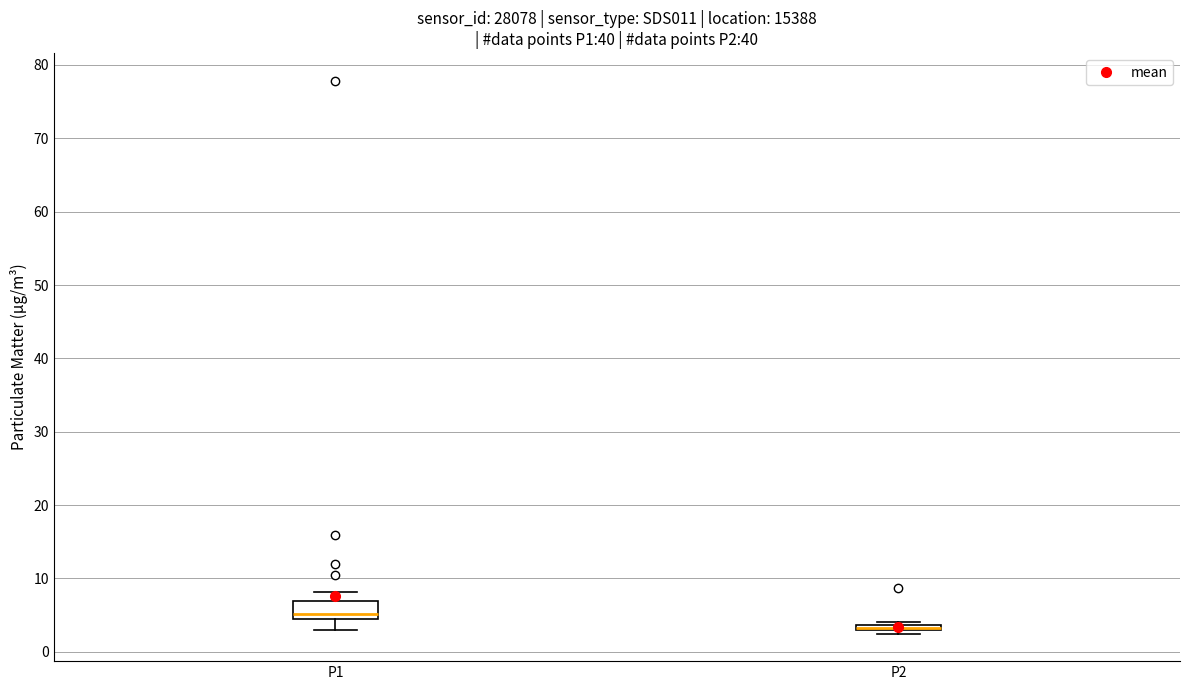

Which box is the tallest, from its lower edge to its upper edge?

P1